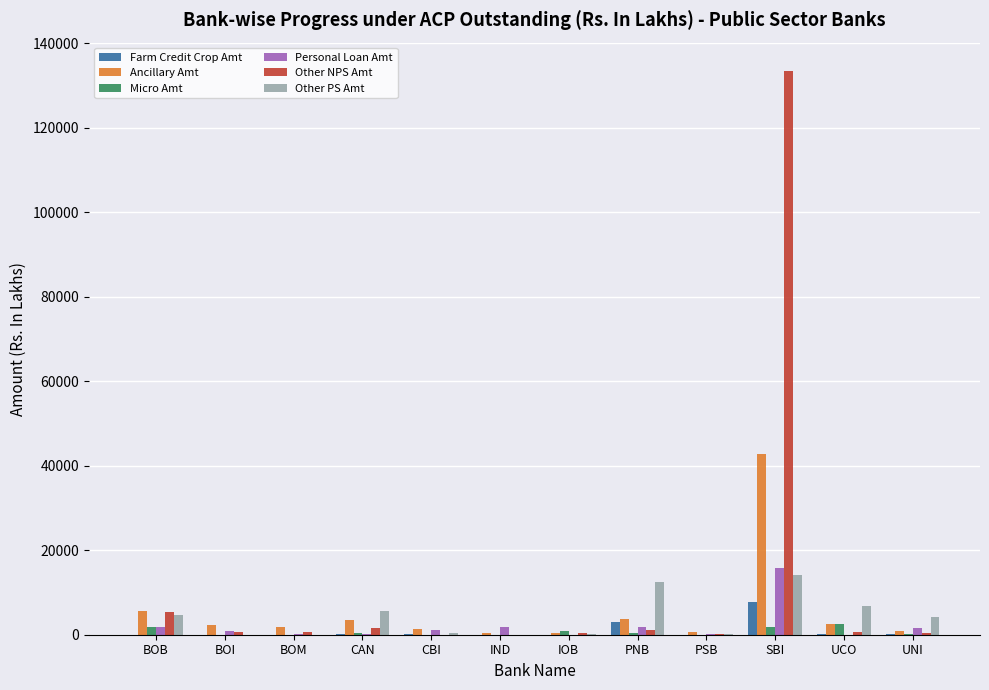

At which category is the sum across all series the highest?

SBI